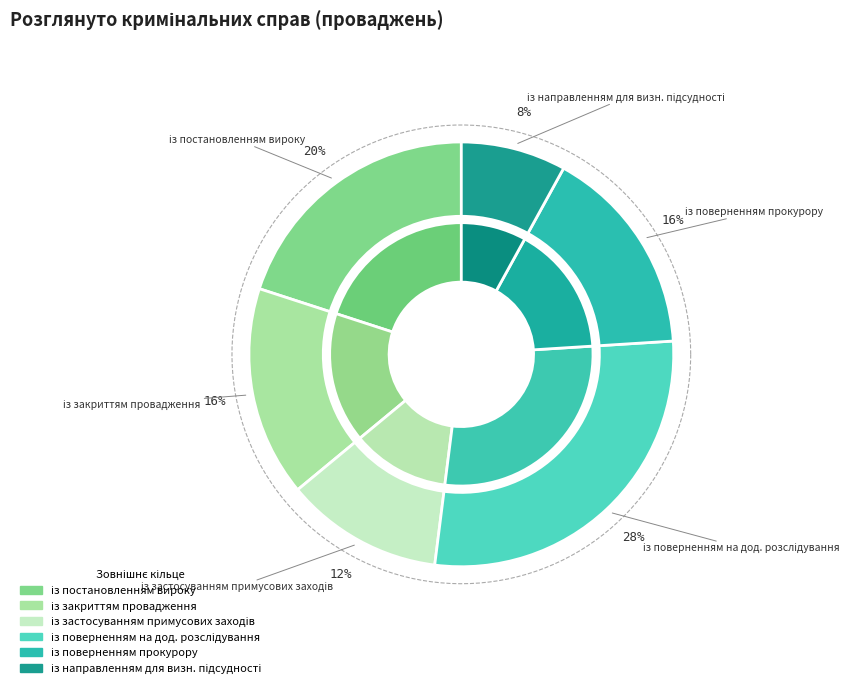

To the nearest percent, what is the difference between the із поверненням прокурору and із постановленням вироку slice percentages?

4%